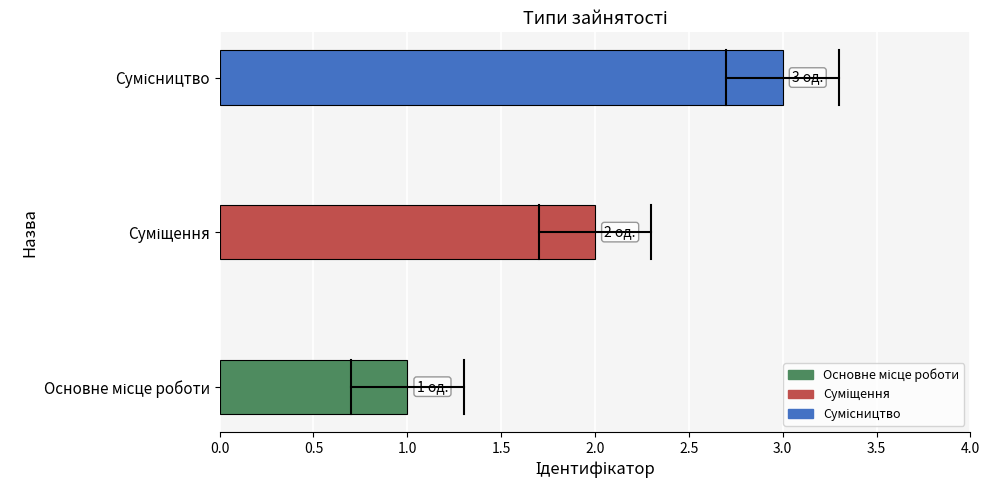

What is the sum of all values?

6